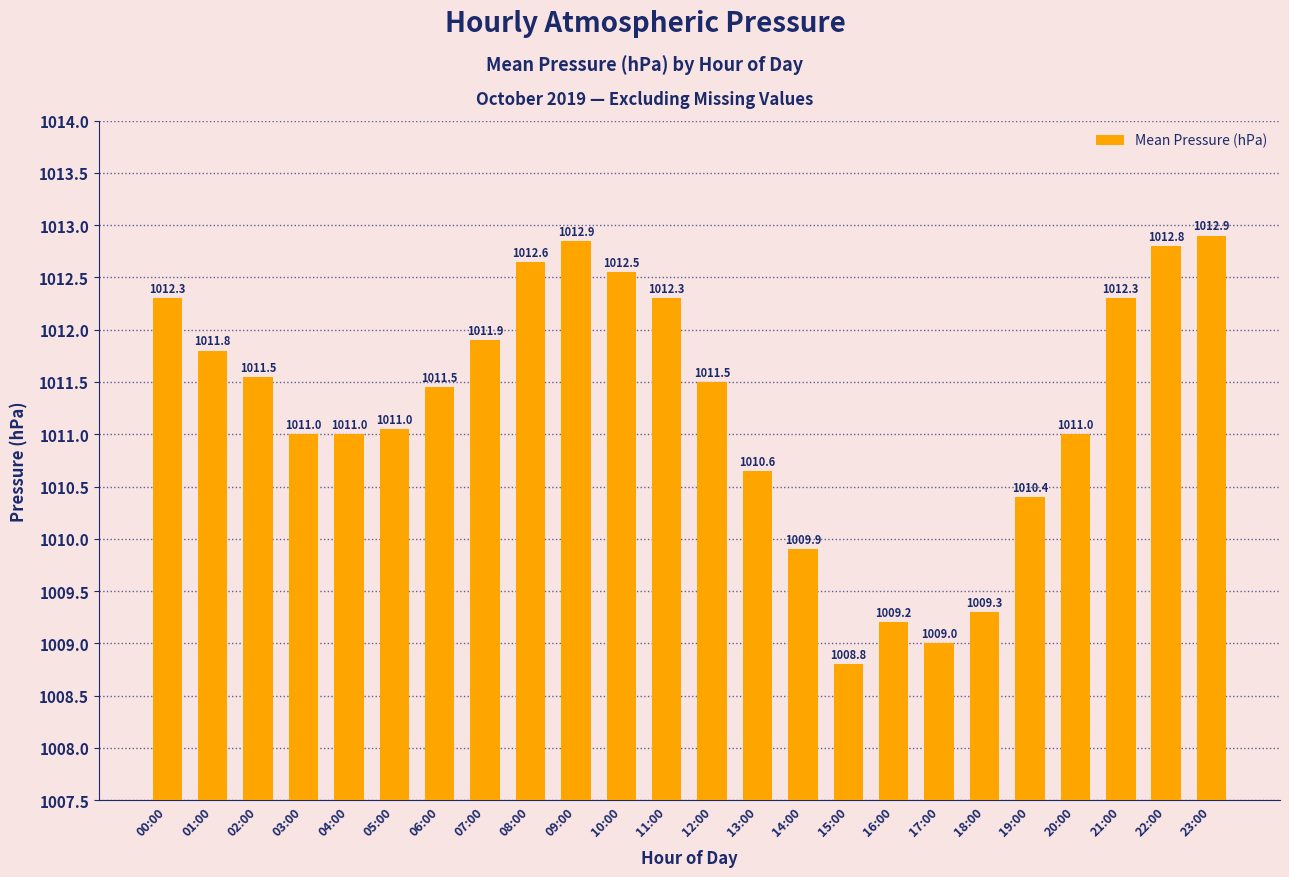

Does the chart contain stacked bars?

No